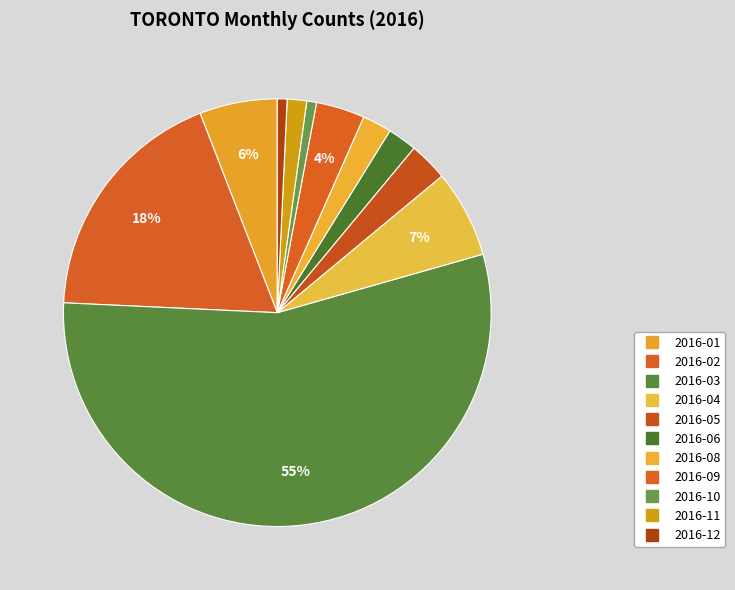

How many slices are in this pie chart?

11